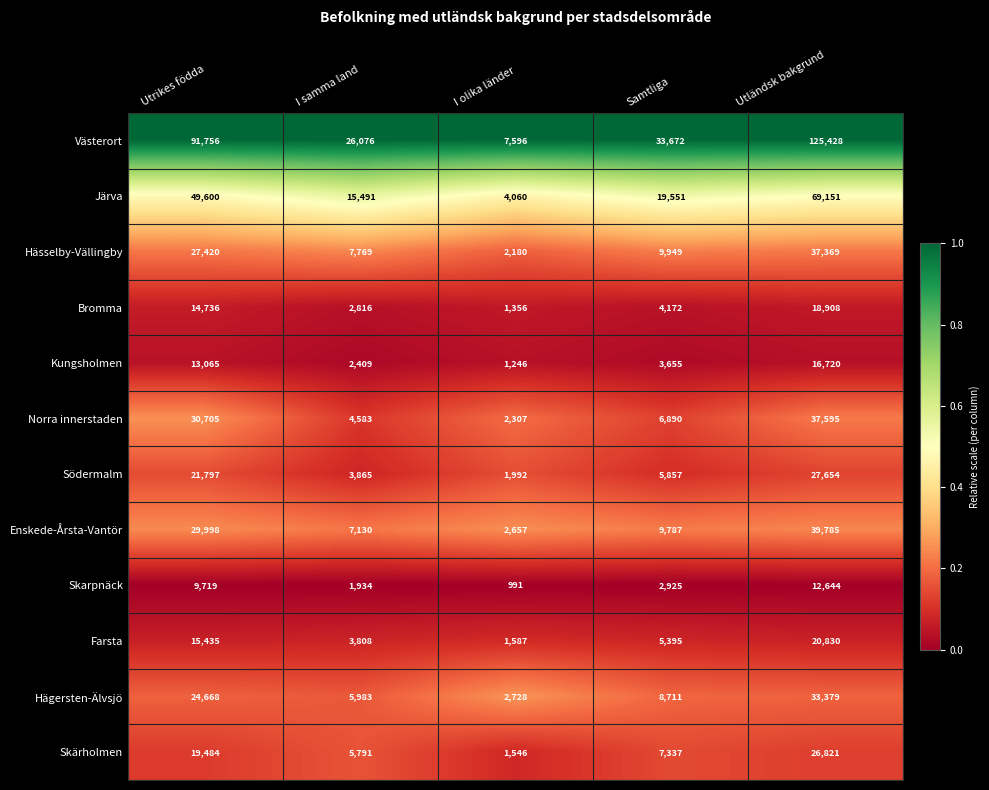

Which series has the widest spread of values?

Västerort